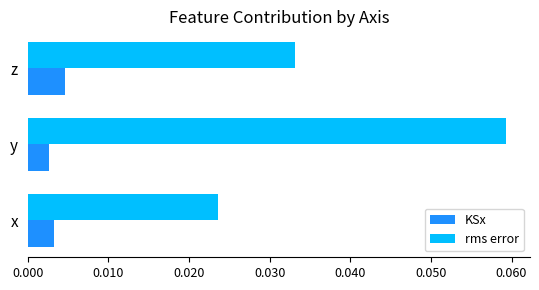

Which category has the highest value in the rms error series?

y